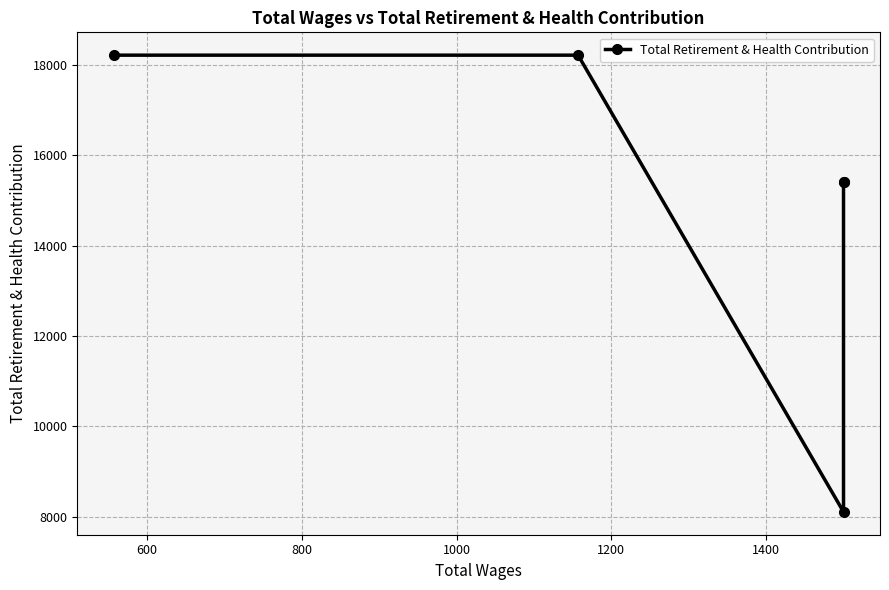

How many lines are shown in the chart?

1